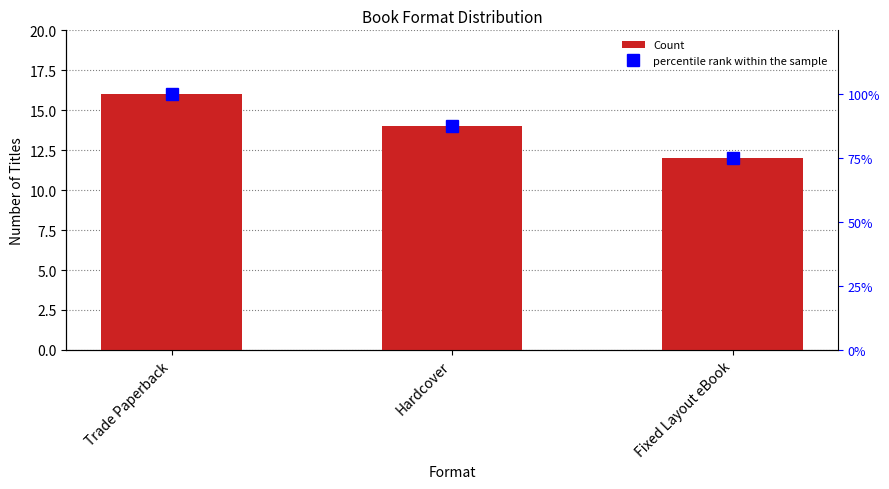

How many series are shown in this chart?

2